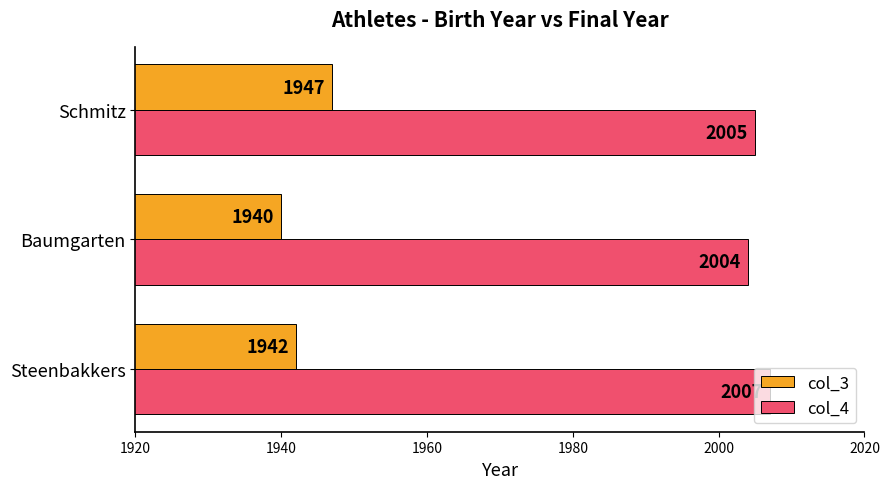

Rank the series by their maximum value, from lowest to highest.

col_3, col_4